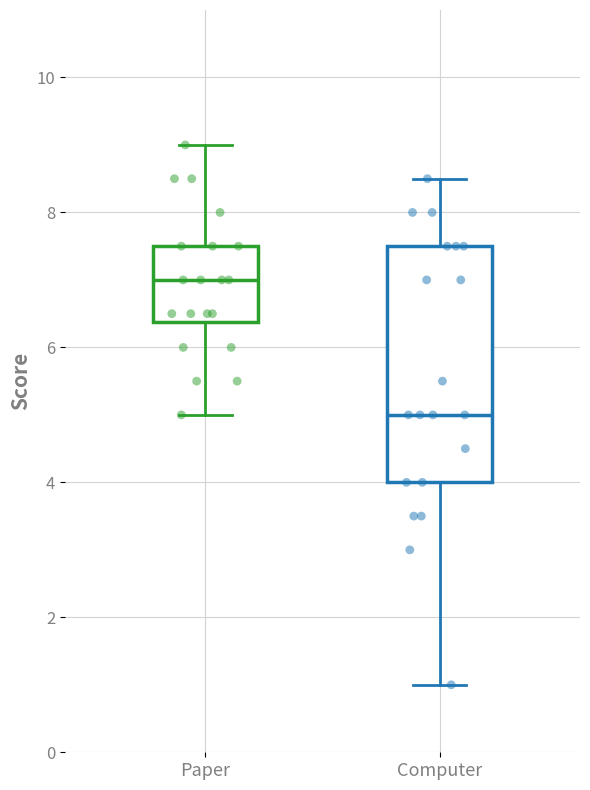

Reading left to right, transcribe this box plot: for each box, give where its median line is, the range the box spans, and where its two whiskers end, as read against the y-axis. The values are not printed on the chart, so give them approximately, as read against the axis.

Paper: median 7.0, box 6.4 to 7.6, whiskers 5.0 to 9.0
Computer: median 5.0, box 4.0 to 7.6, whiskers 1.0 to 8.6